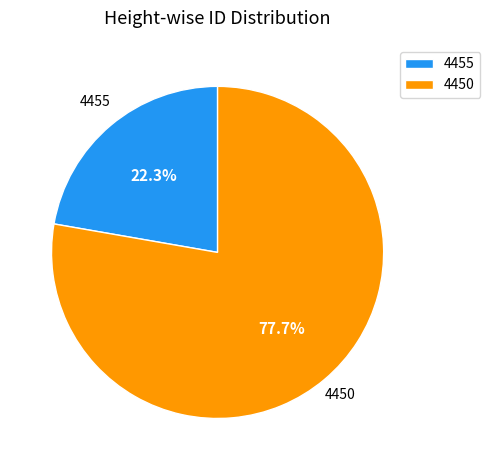

To the nearest percent, what is the combined percentage of 4450 and 4455?

100%